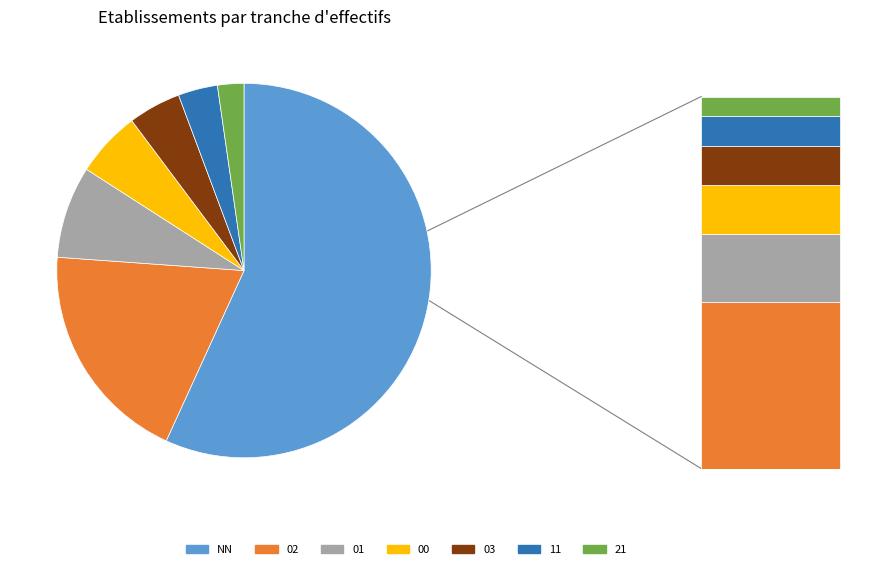

Combined, what portion of the pie is 03 and 02?

23.9%